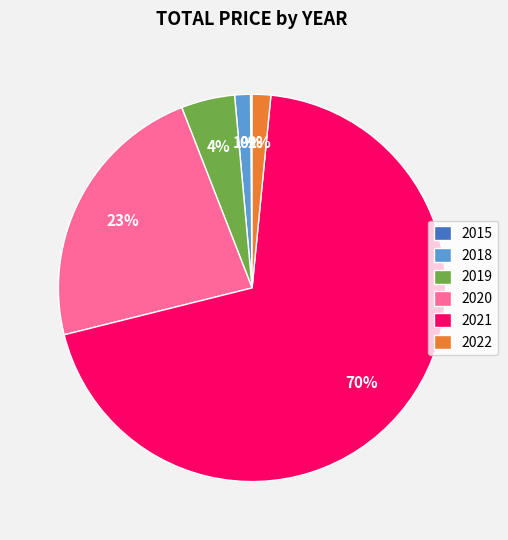

To the nearest percent, what portion does 2018 represent?

1%